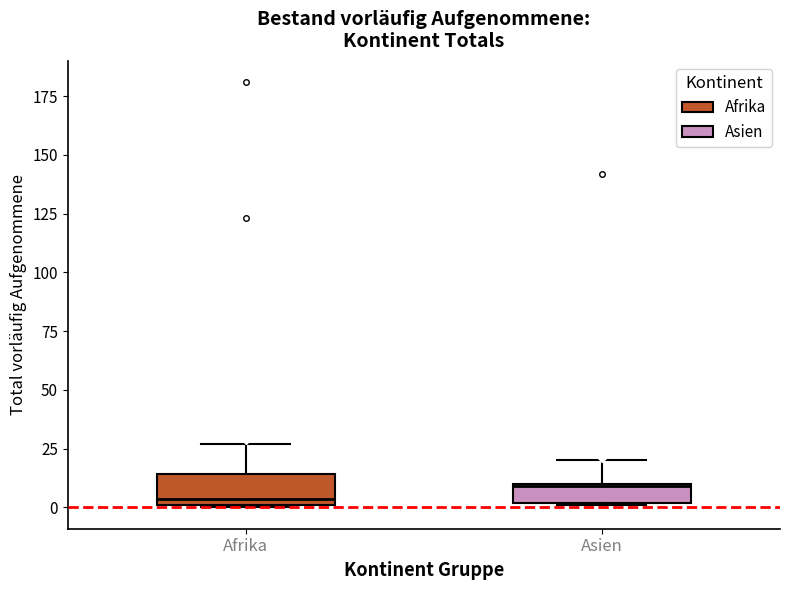

Where does the upper whisker of the box for Afrika end on the y-axis? The values are not printed on the chart, so give them approximately, as read against the axis.

25